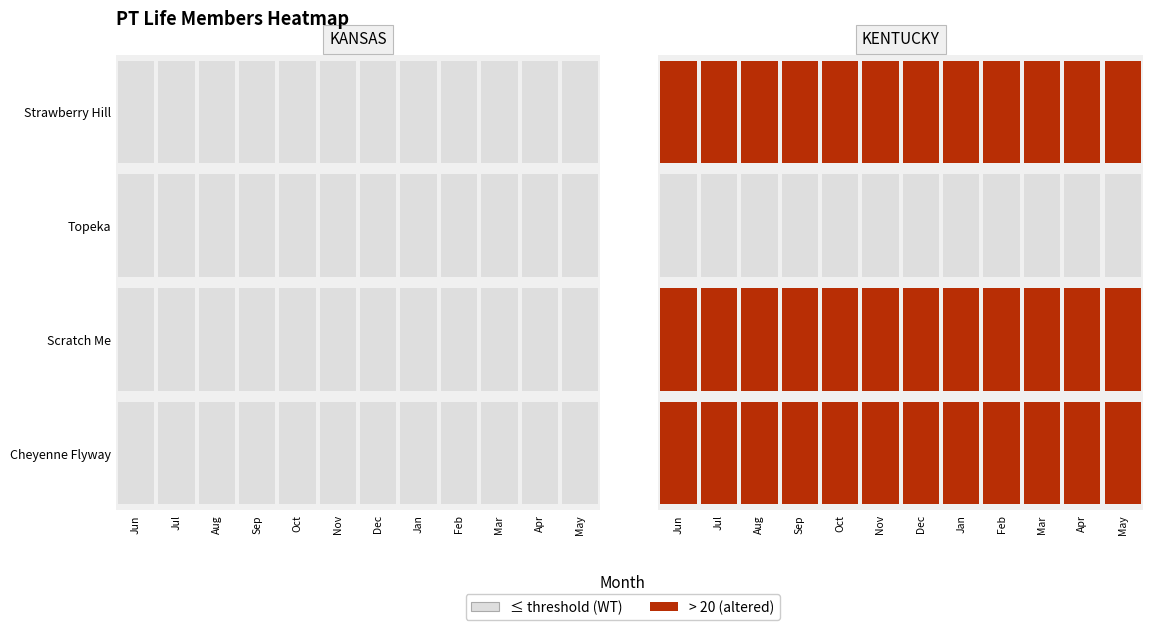

At which category is the sum across all series the highest?

Jun